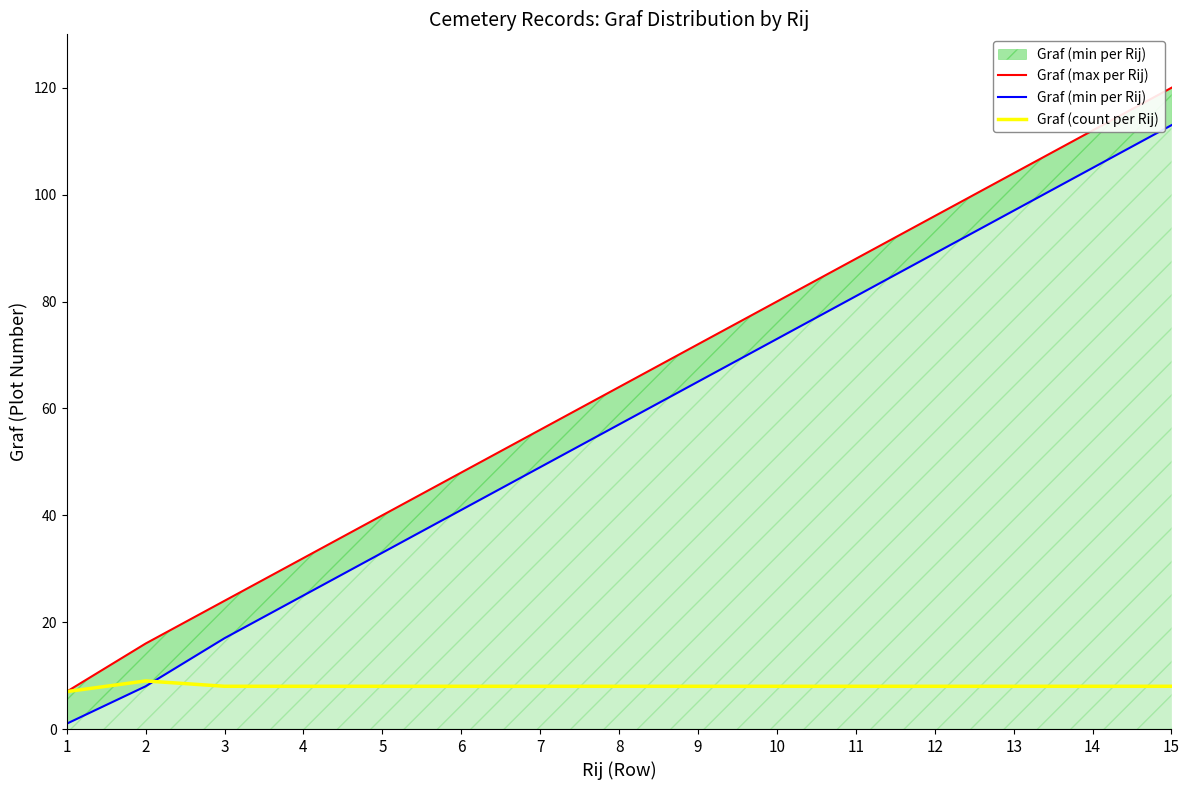

Between 1 and 8, which is larger?

8